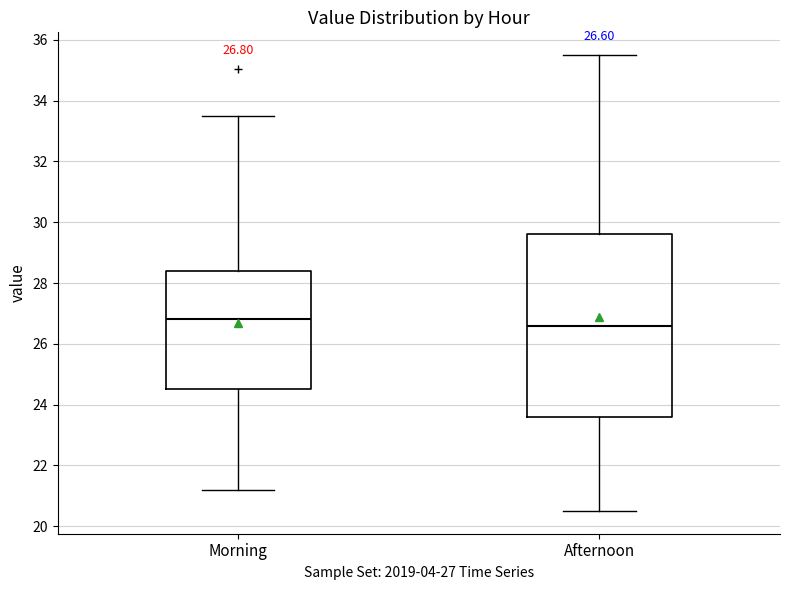

Comparing the boxes themselves (not the whiskers), which one is the tallest?

Afternoon